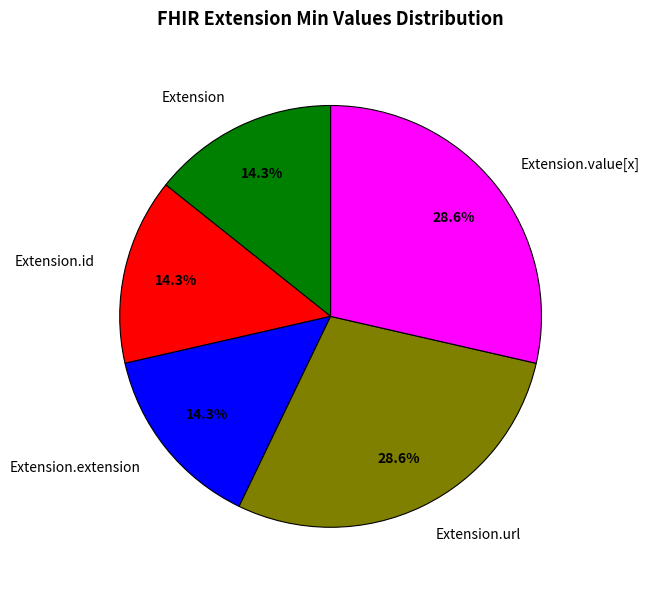

True or false: Extension.id accounts for 1% of the total.

False